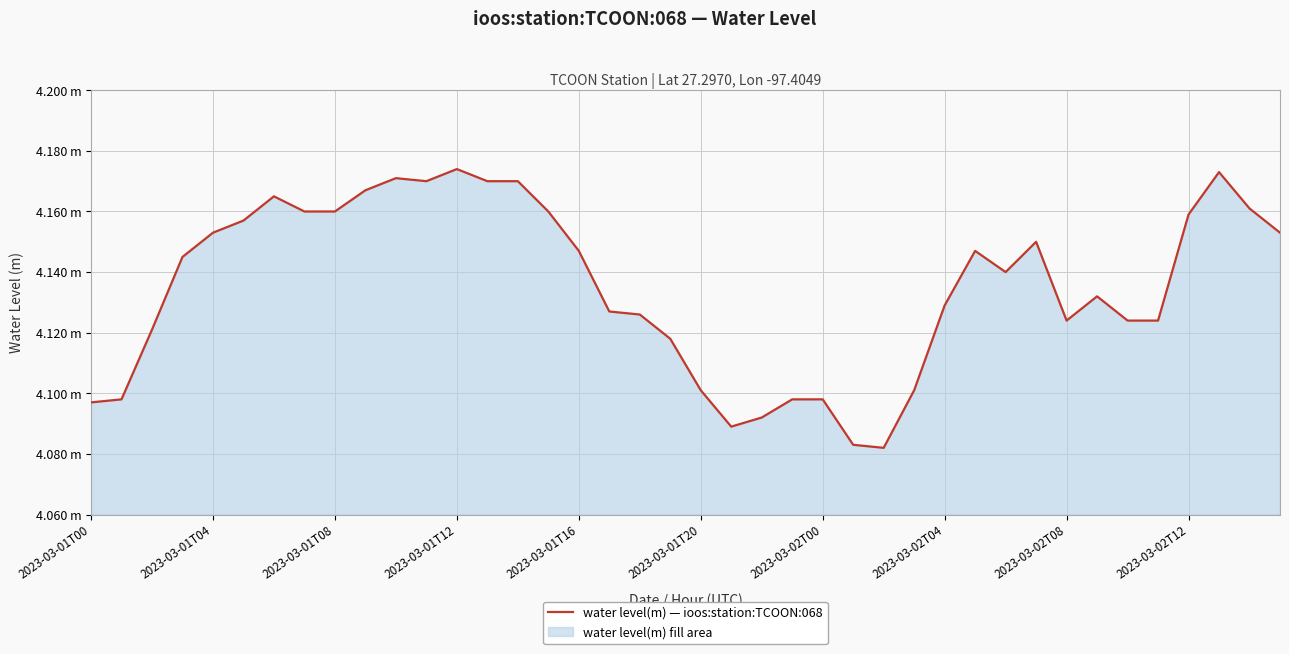

What is the label of the 18th point from the left?

17